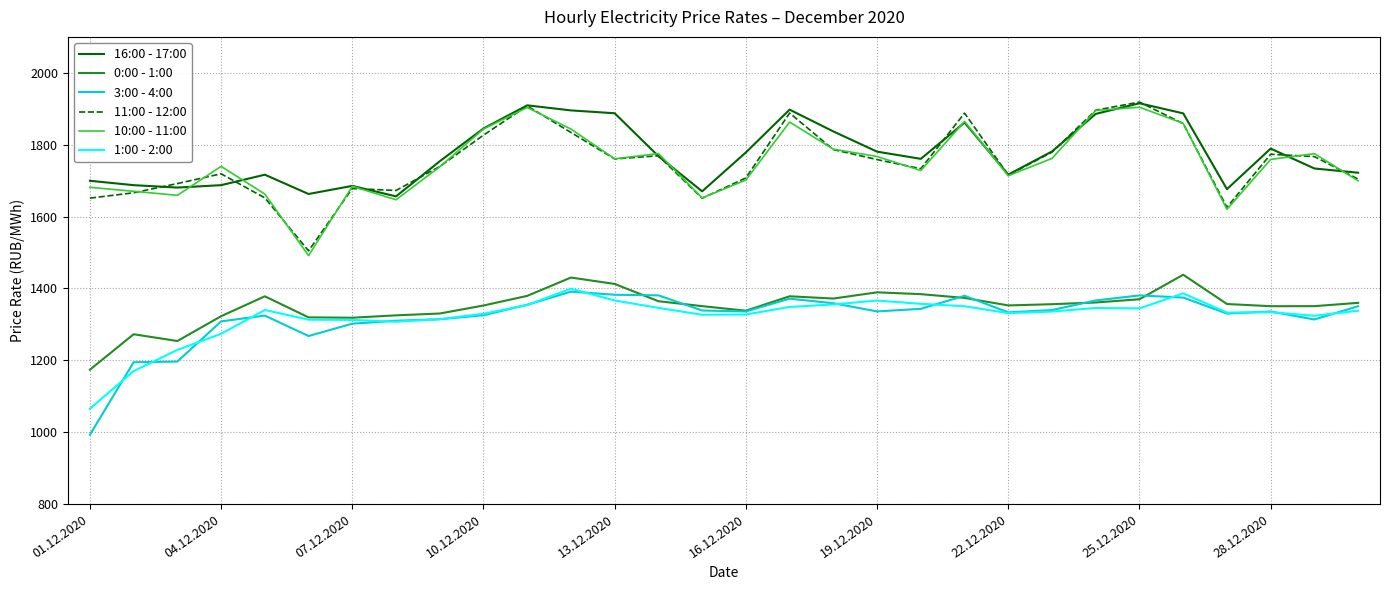

True or false: 16:00 - 17:00 and 3:00 - 4:00 intersect in this chart.

False